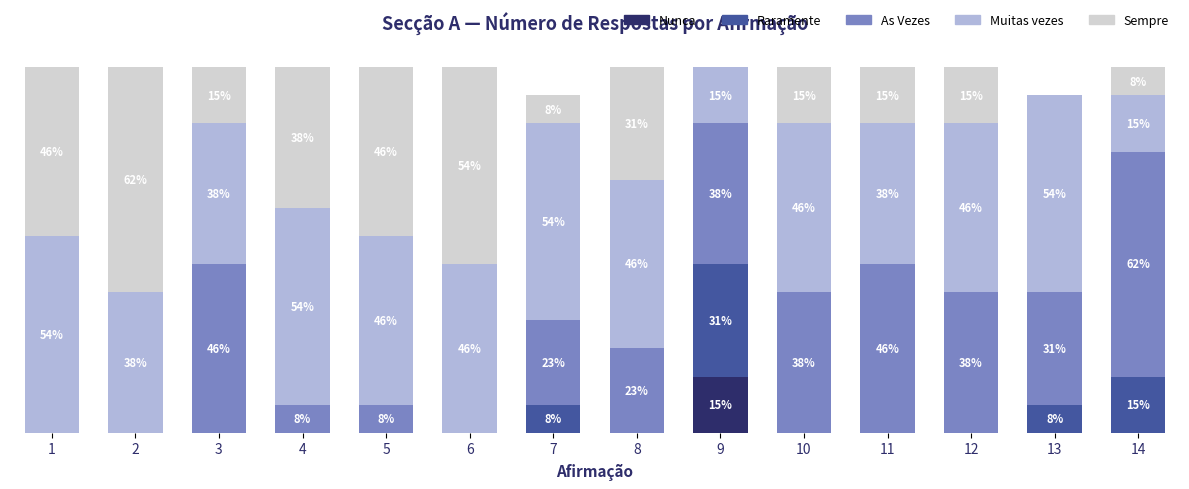

What is the difference between the maximum and minimum values in the Sempre series?

61.5